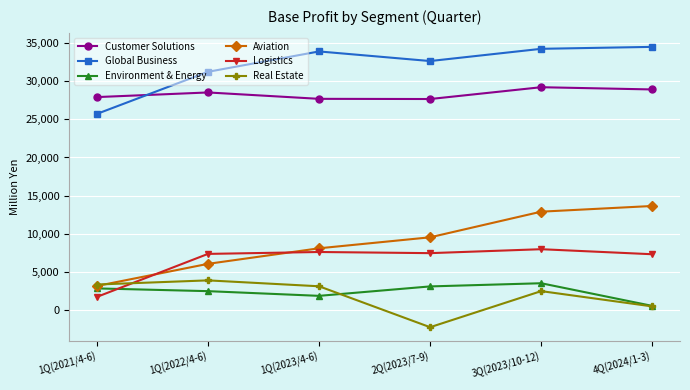

What is the label of the 2nd point from the left?

1Q(2022/4-6)